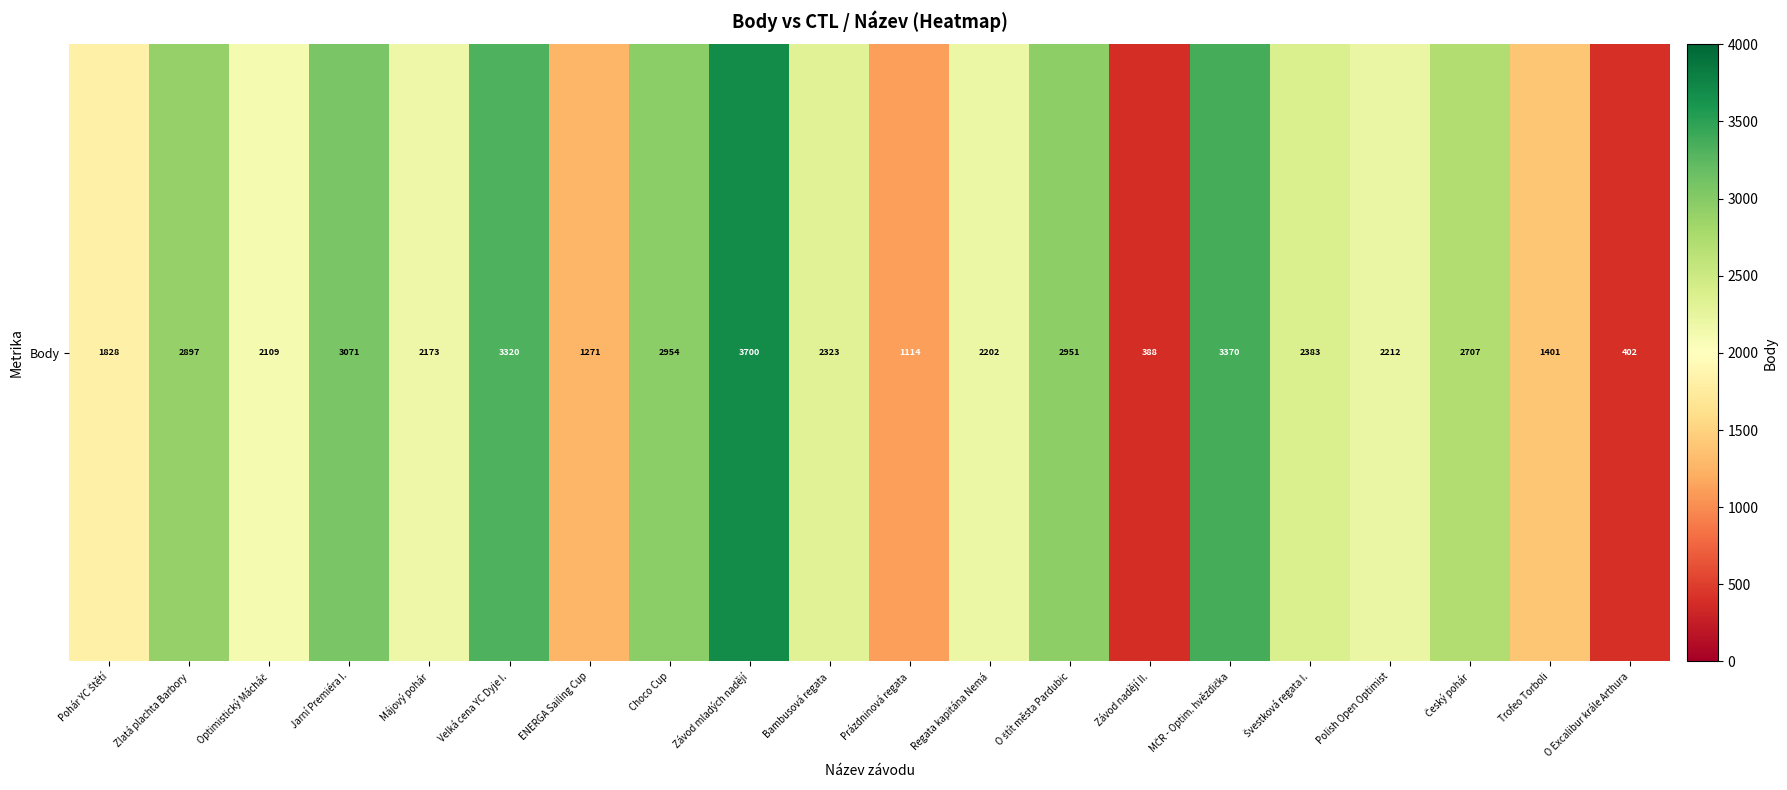

Rank the categories by value from highest to lowest.

Závod mladých nadějí, MČR - Optim. hvězdička, Velká cena YC Dyje I., Jarní Premiéra I., Choco Cup, O štít města Pardubic, Zlatá plachta Barbory, Český pohár, Švestková regata I., Bambusová regata, Polish Open Optimist, Regata kapitána Nemá, Májový pohár, Optimistický Mácháč, Pohár YC Štětí, Trofeo Torboli, ENERGA Sailing Cup, Prázdninová regata, O Excalibur krále Arthura, Závod nadějí II.